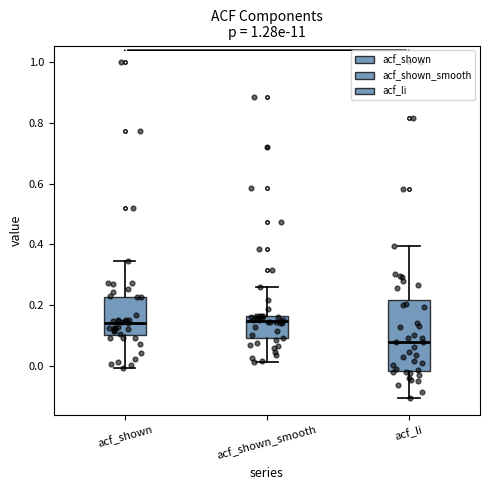

Which box is the tallest, from its lower edge to its upper edge?

acf_li